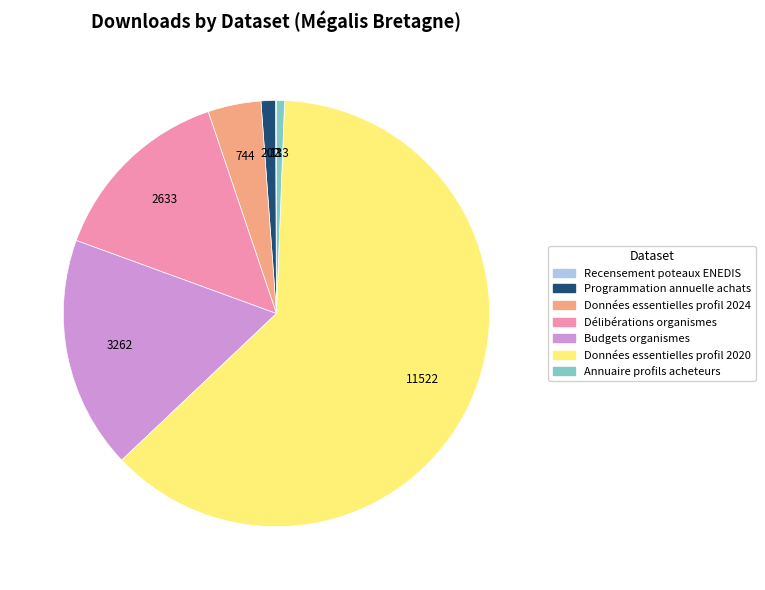

The Données essentielles profil 2024 slice represents 4% of the pie. True or false?

True